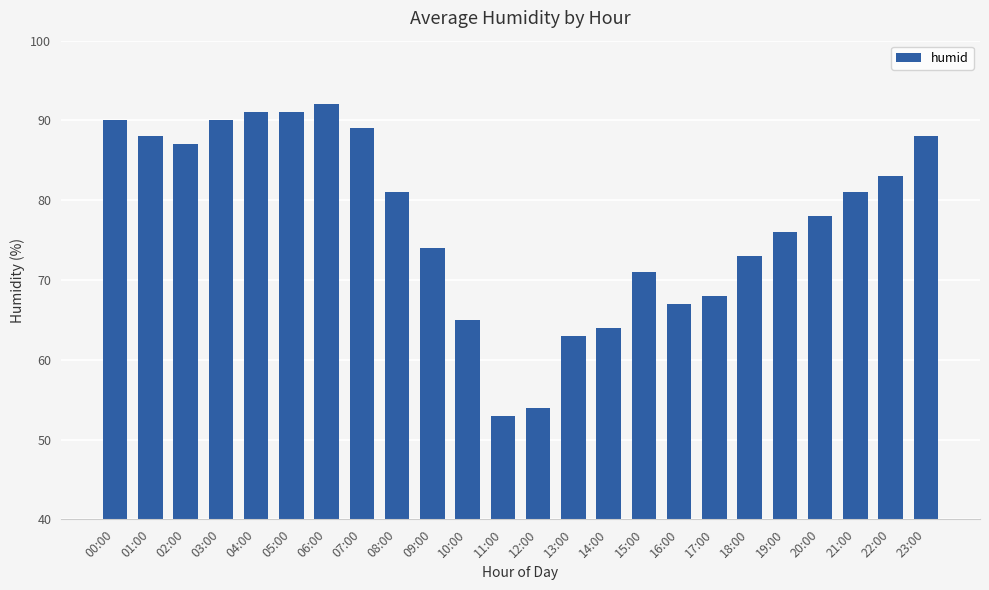

Does the chart contain stacked bars?

No